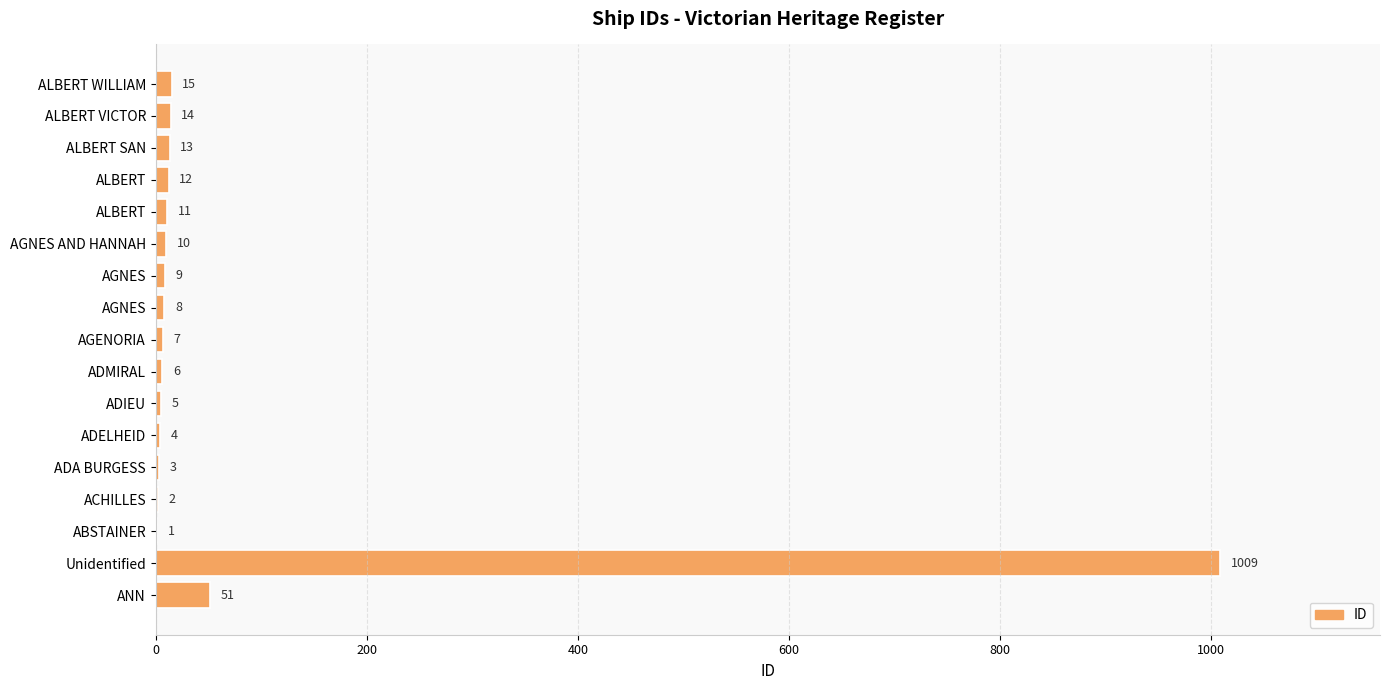

Count the number of categories in the chart.

17